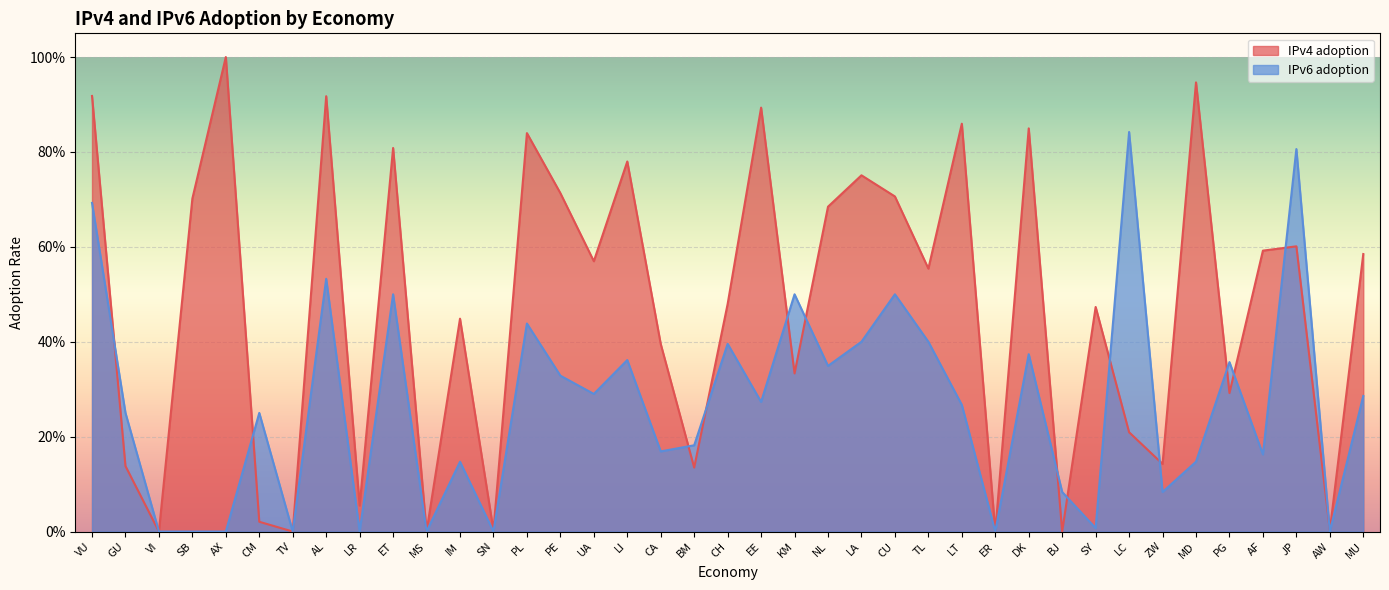

Does the chart display data point markers on the line(s)?

No